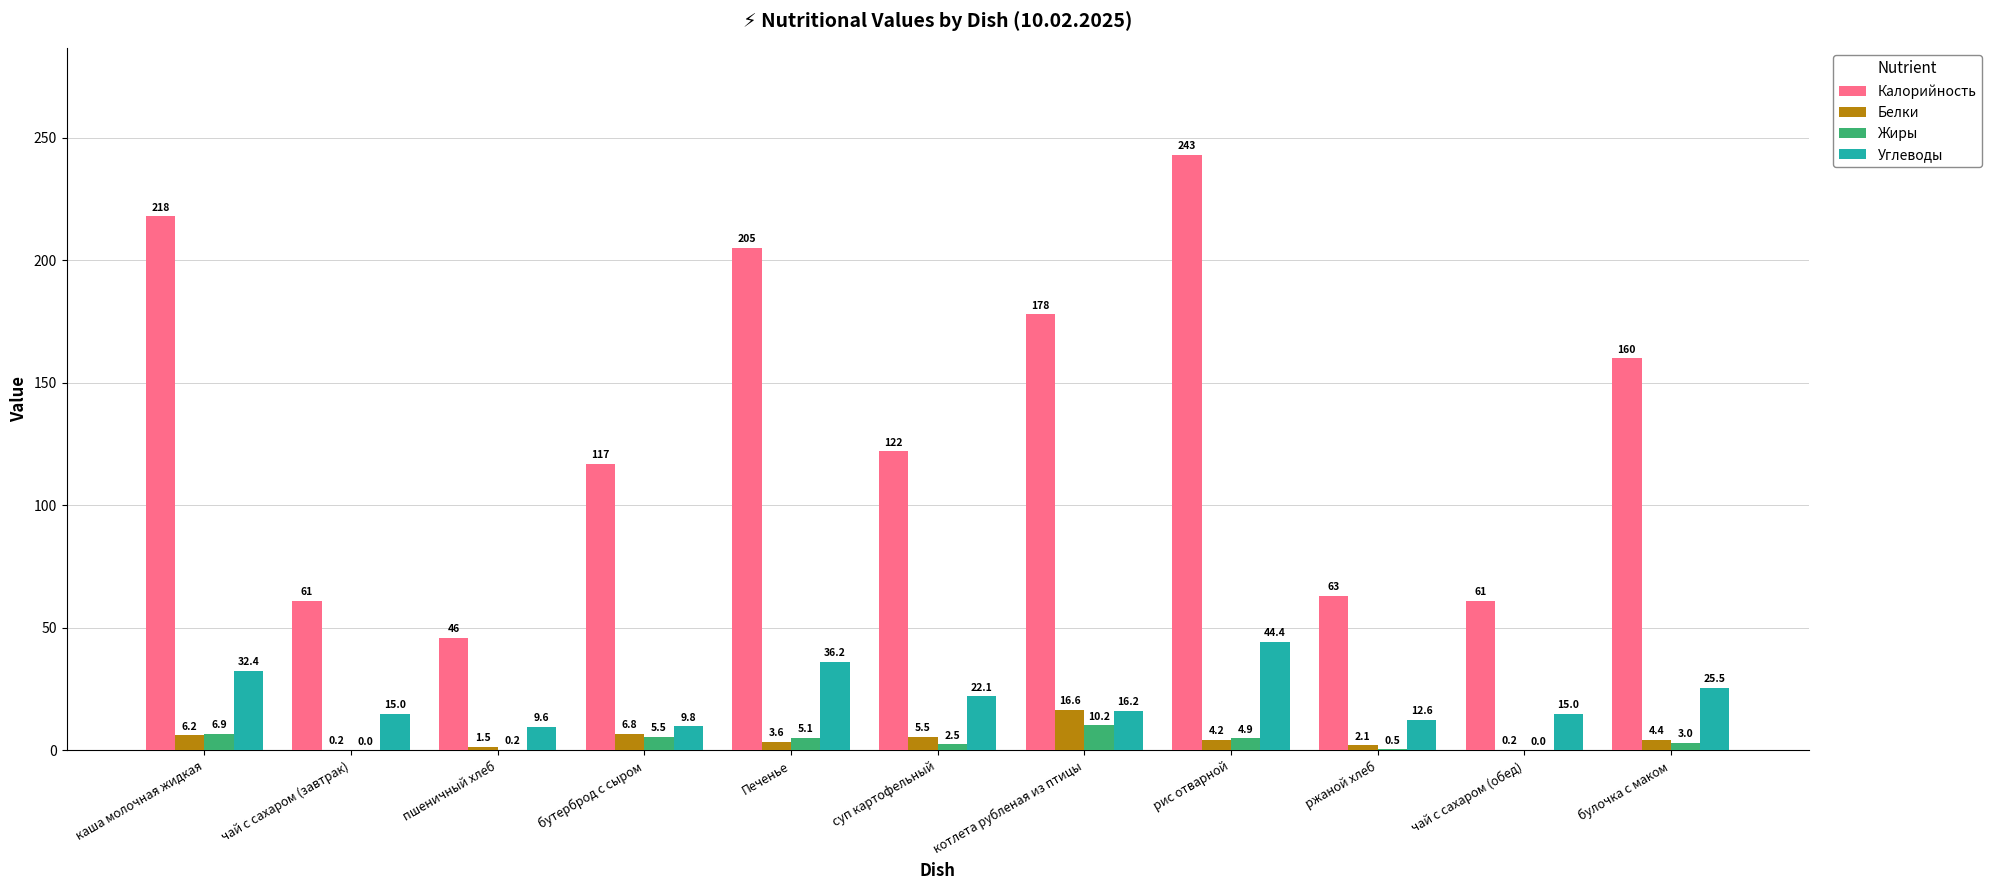

Are the bars horizontal?

No